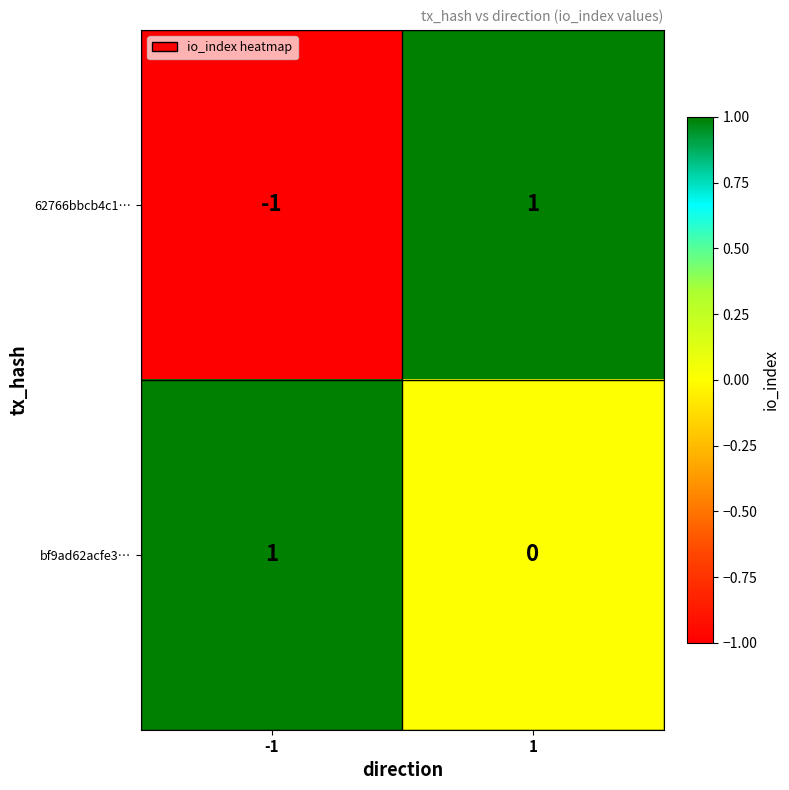

What is the minimum value shown in the chart?

-1